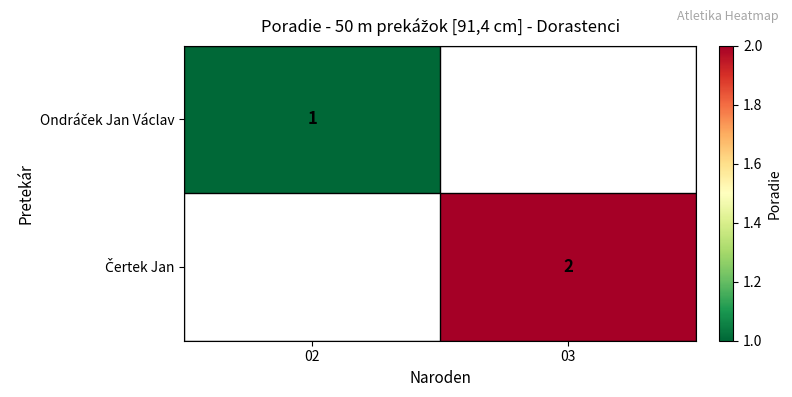

Rank the categories by Ondráček Jan Václav value from highest to lowest.

02, 03